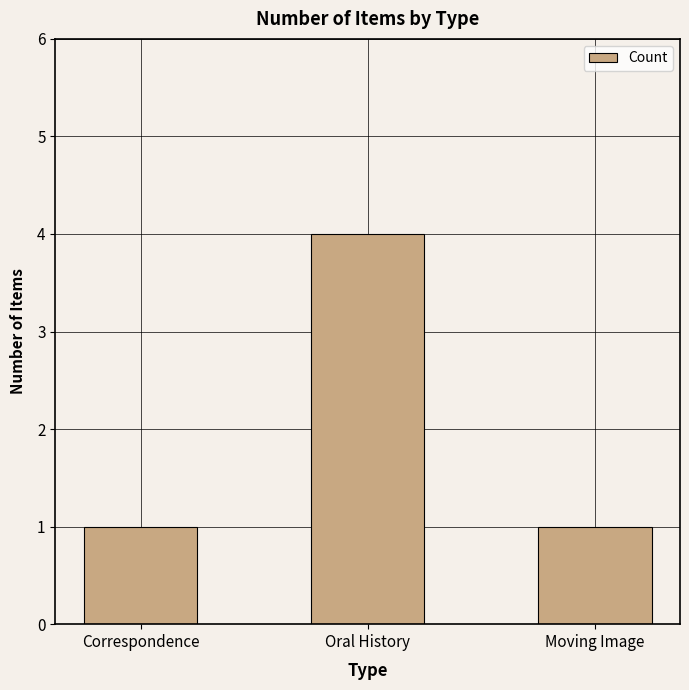

Approximately how many times larger is the value at Correspondence compared to Moving Image?

1.0